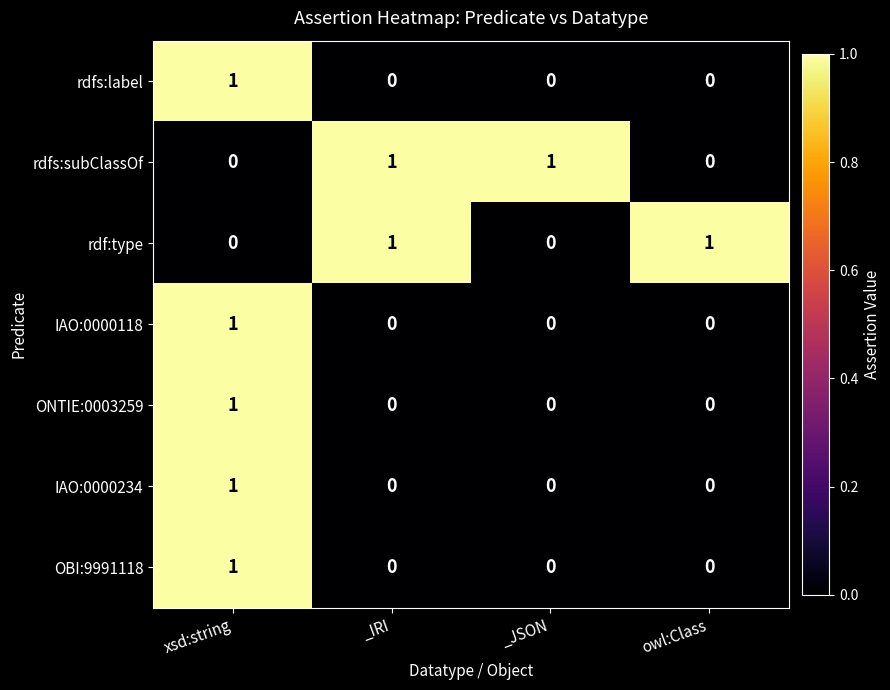

The rdfs:subClassOf series shows 0 at xsd:string. True or false?

True